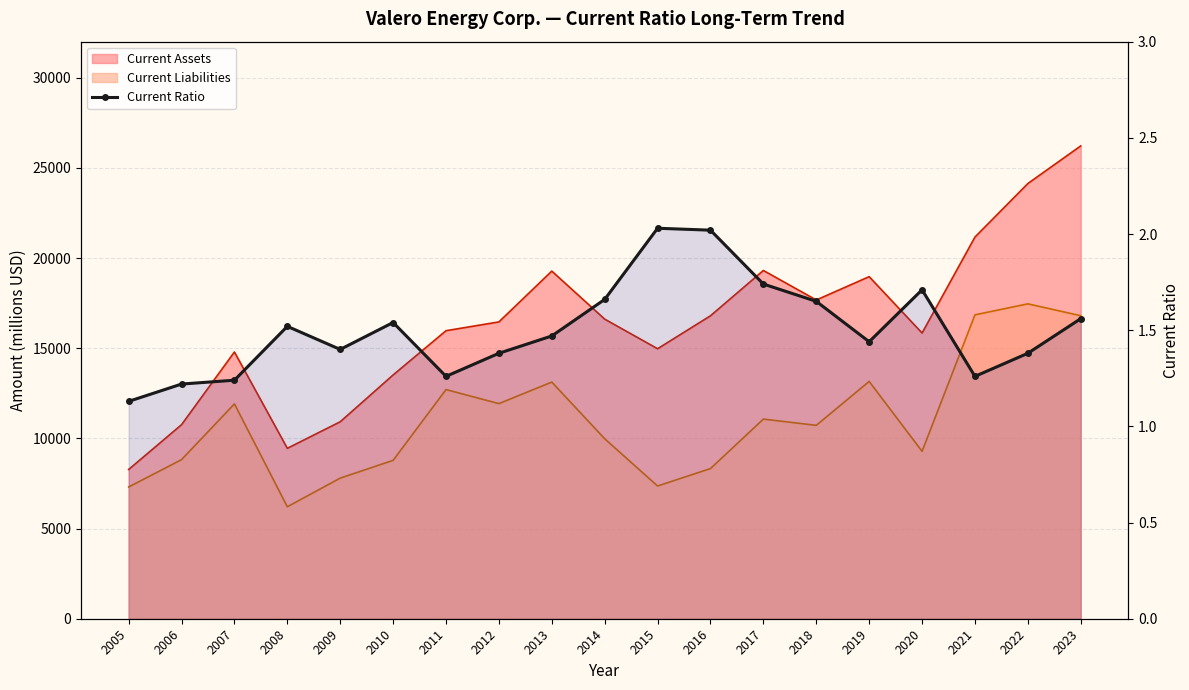

Where is the first local minimum?

2009